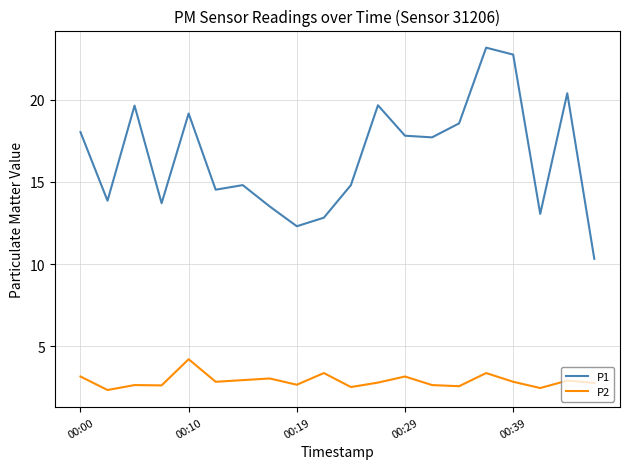

What are all the series names shown in the legend?

P1, P2